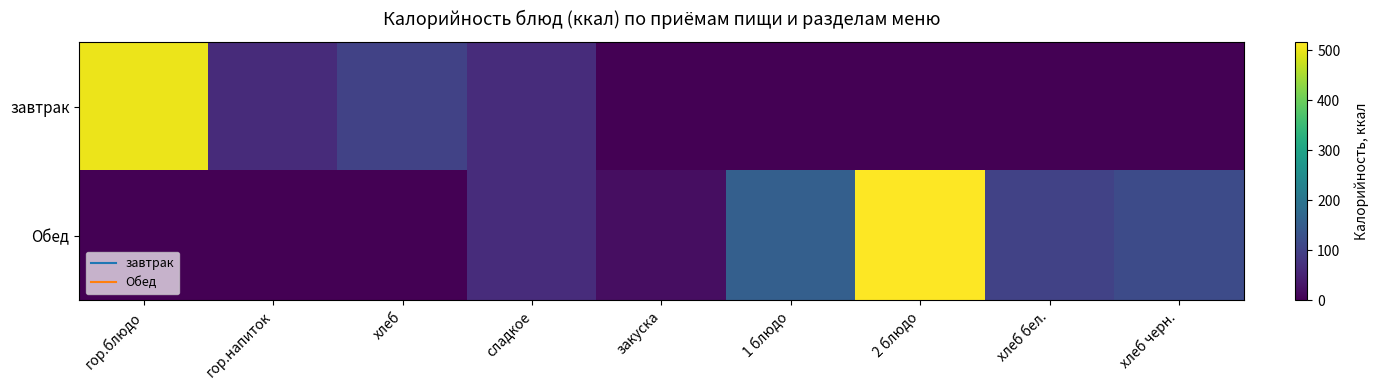

How many series are shown in this chart?

2